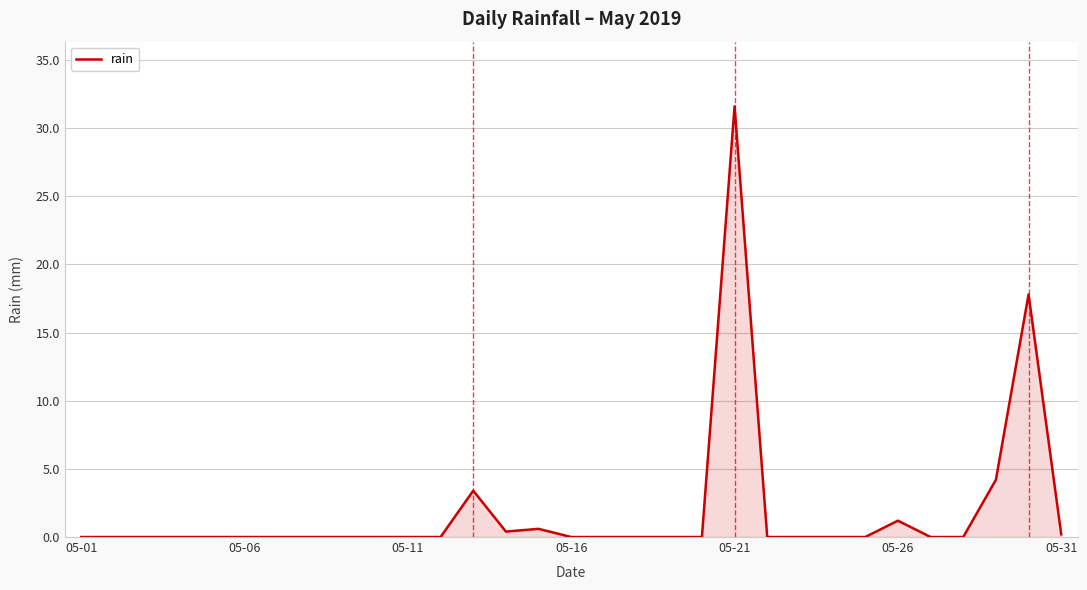

What is the maximum value shown in the chart?

31.6